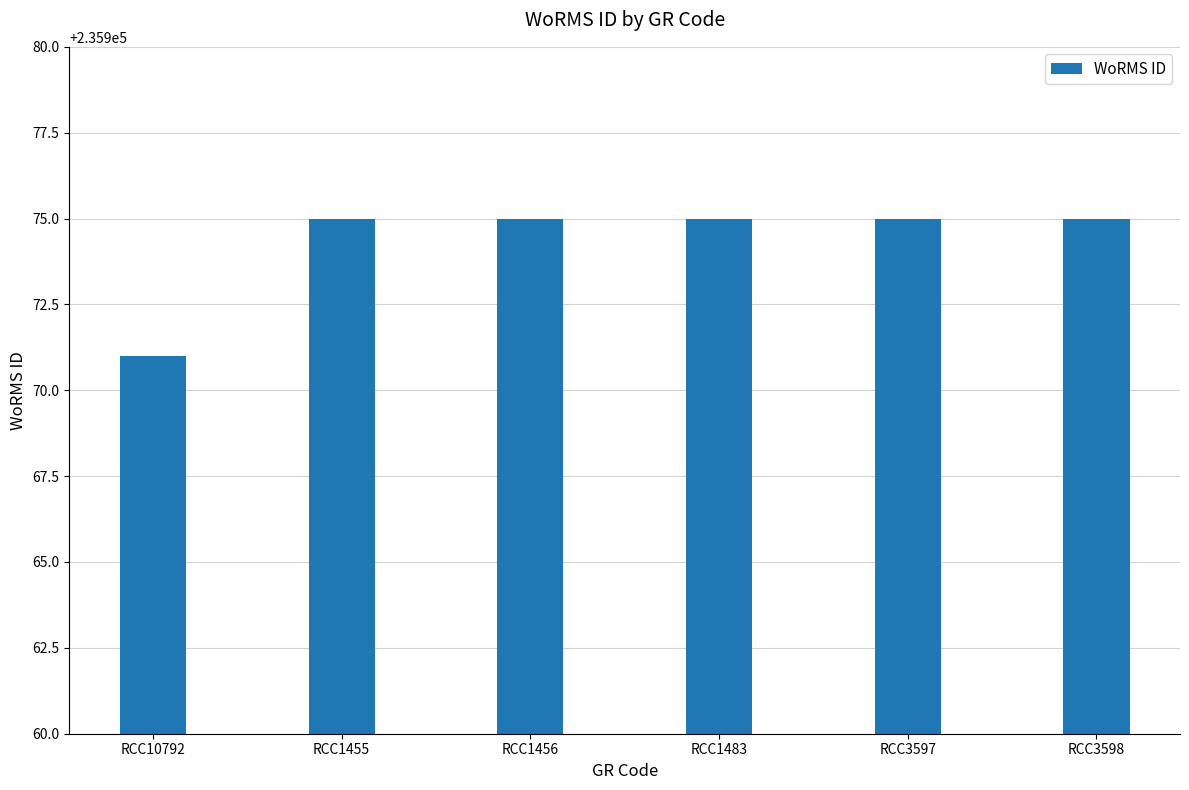

Which label corresponds to the smallest value in the chart?

RCC10792